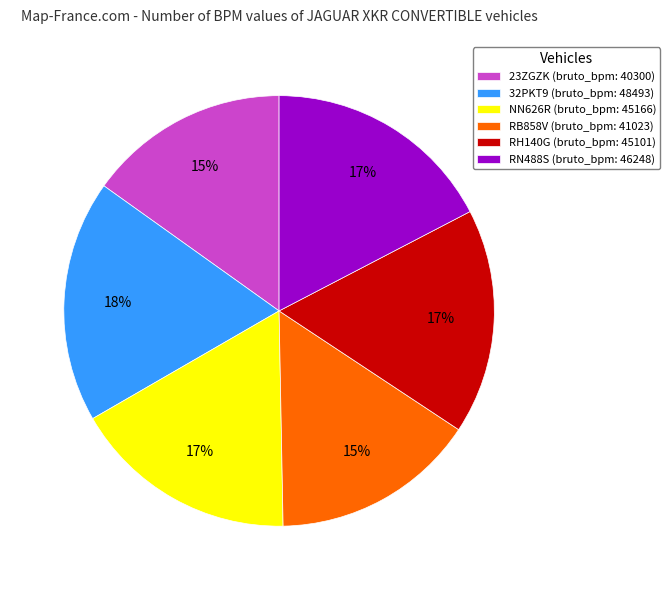

True or false: RH140G accounts for 30% of the total.

False